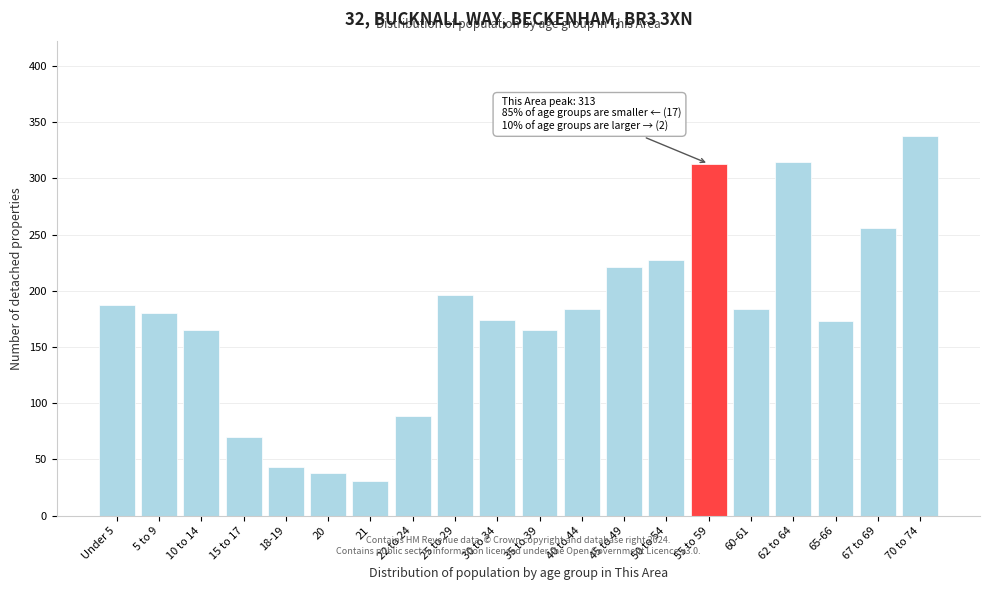

The value at 40 to 44 is 184. True or false?

True